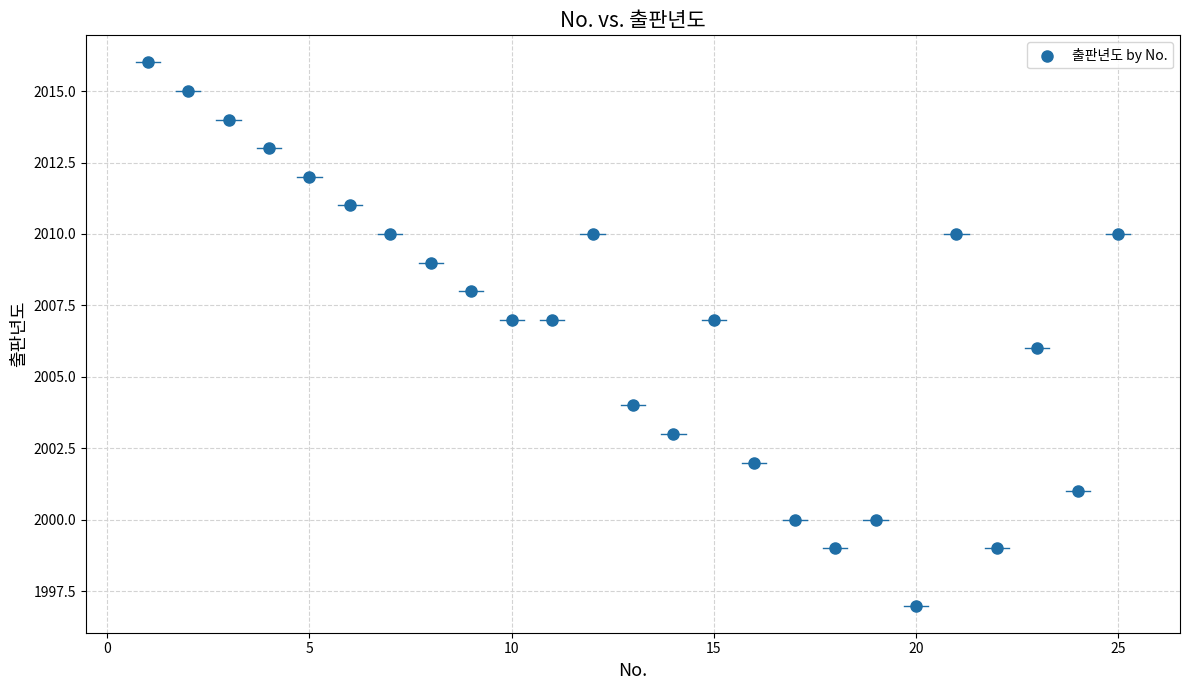

What is the range of Y values (max minus min)?

19